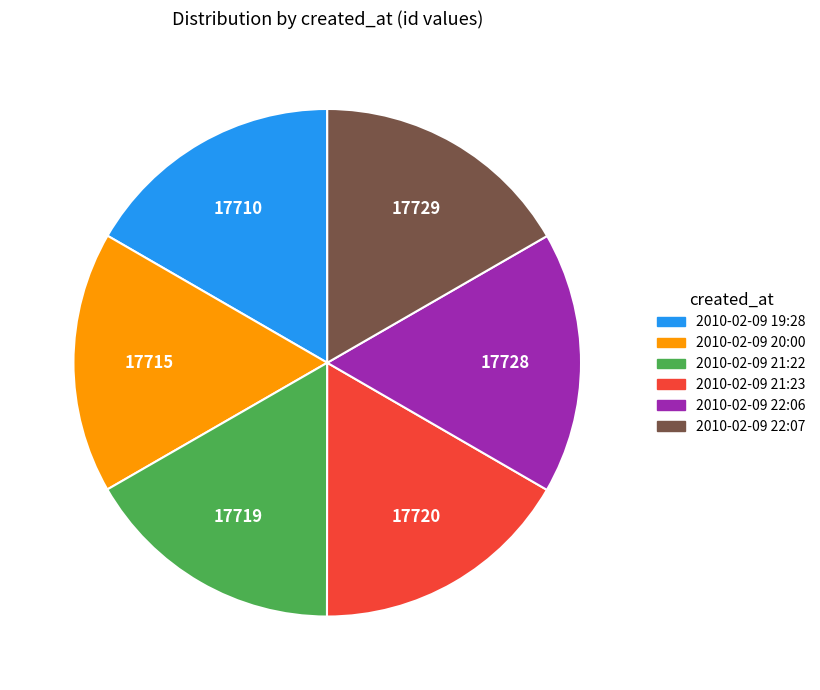

True or false: 2010-02-09 20:00 accounts for 17% of the total.

True